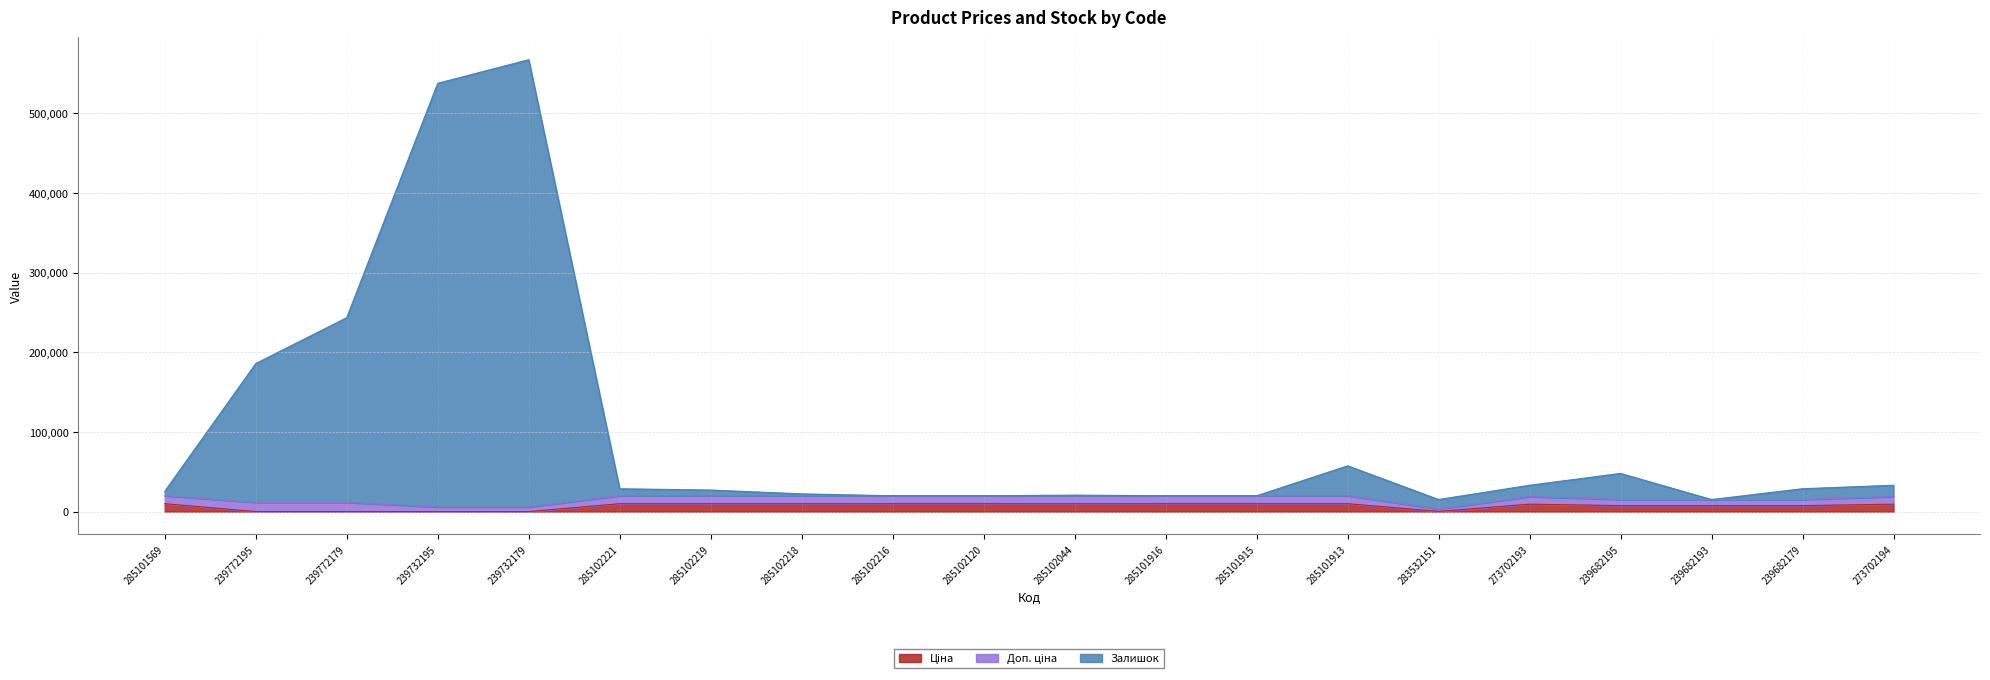

The Ціна series shows 9384.0 at 273702194. True or false?

True